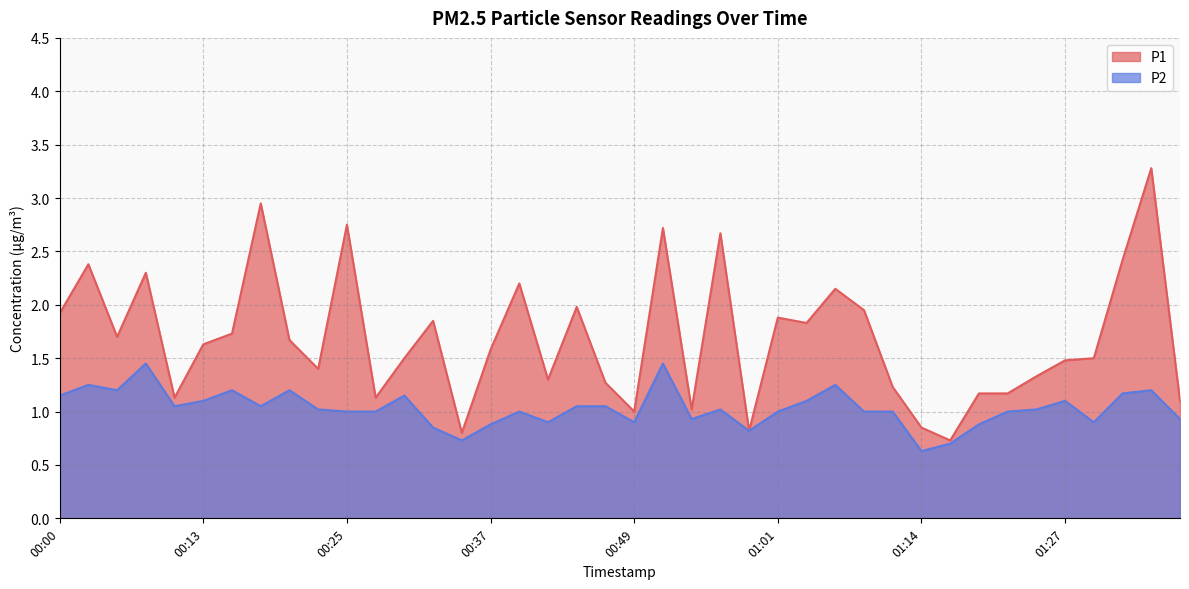

Which series changed the most between 00:42 and 01:09?

P1